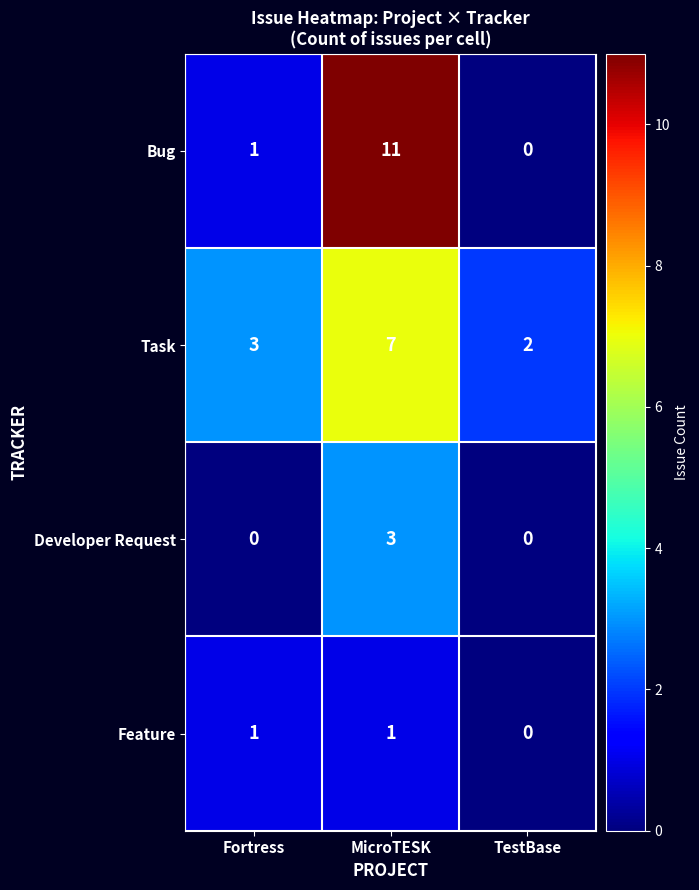

Reading left to right, list all the values displayed in this chart.

Bug: Fortress=1	MicroTESK=11	TestBase=0
Task: Fortress=3	MicroTESK=7	TestBase=2
Developer Request: Fortress=0	MicroTESK=3	TestBase=0
Feature: Fortress=1	MicroTESK=1	TestBase=0